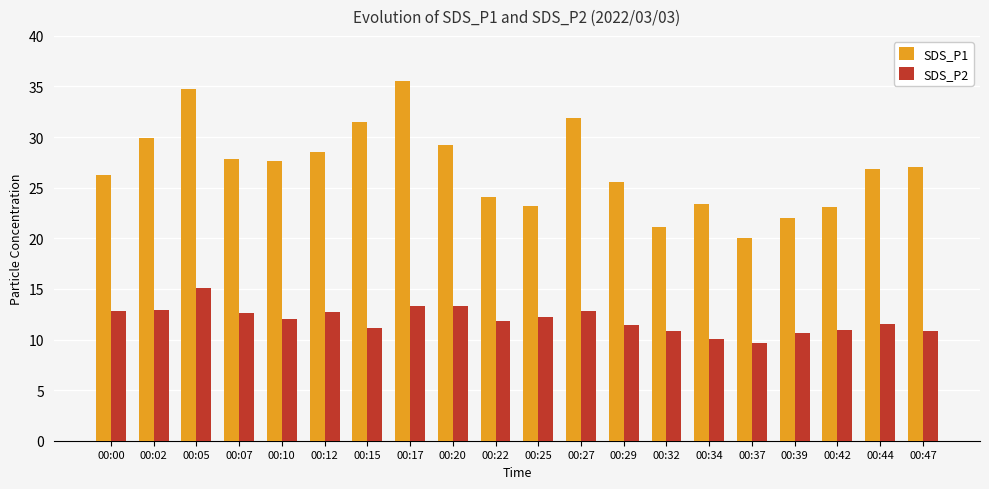

True or false: SDS_P1 has a value of 10.1 at 00:20.

False